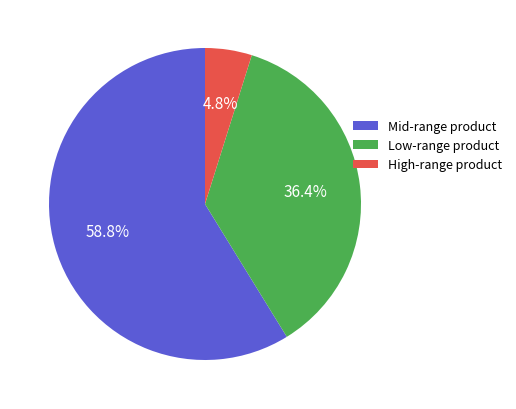

Count the number of slices in the pie.

3